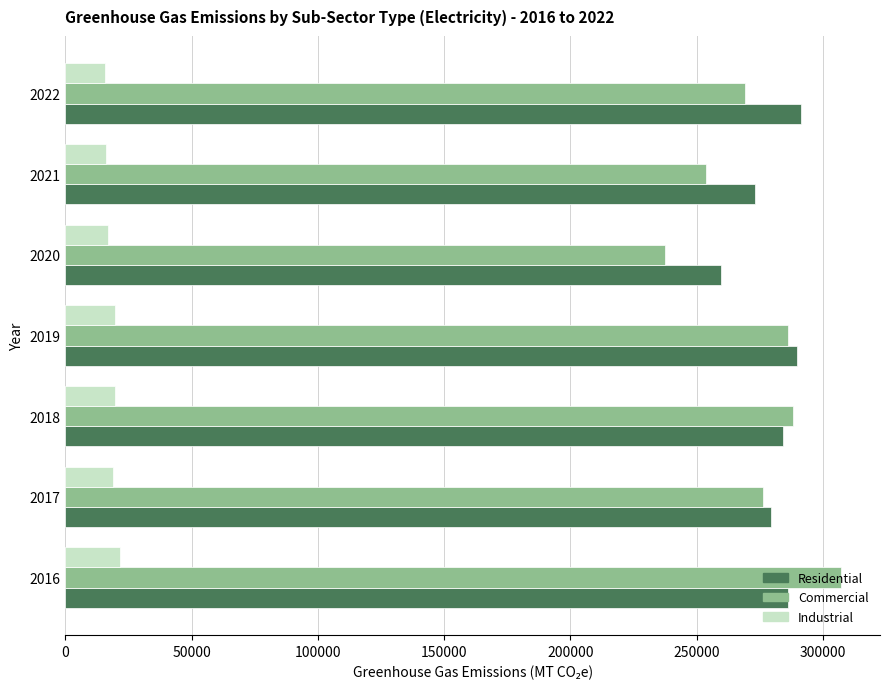

At how many categories does at least one series exceed 33592?

7